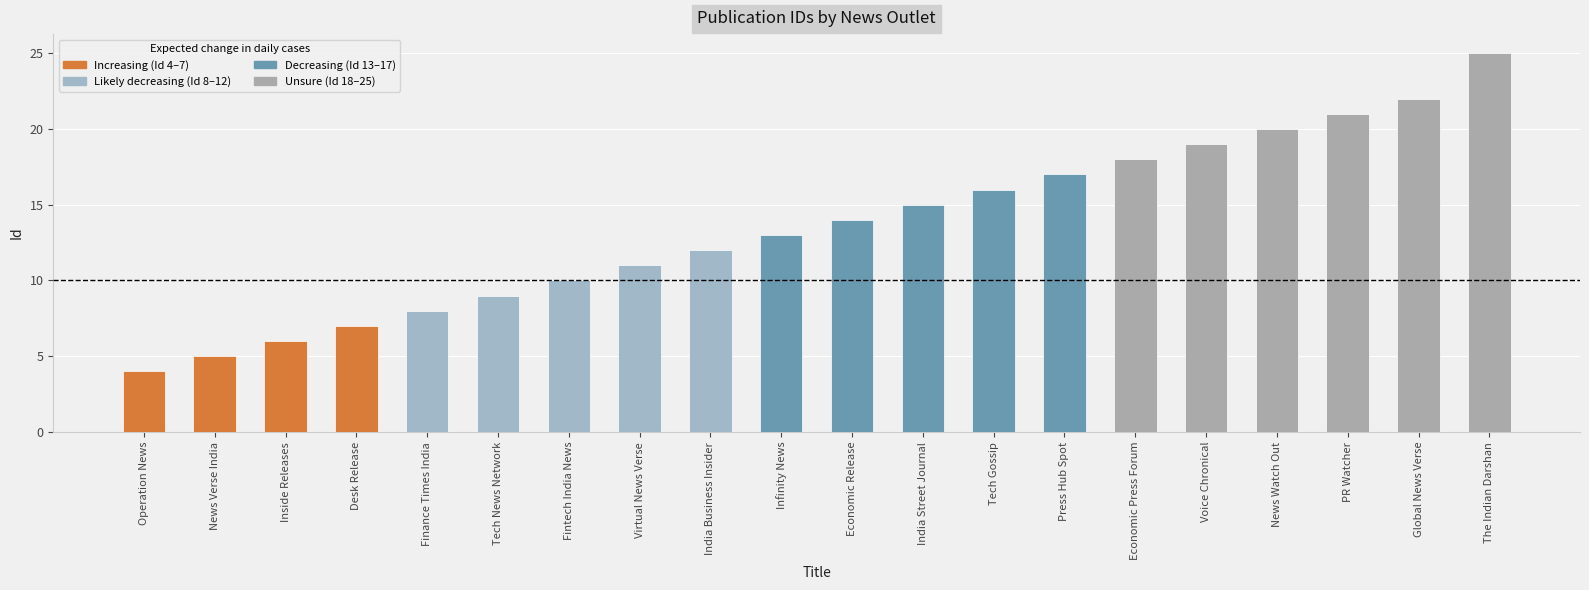

Reading left to right, what are all the values shown in this chart?

Operation News=4	News Verse India=5	Inside Releases=6	Desk Release=7	Finance Times India=8	Tech News Network=9	Fintech India News=10	Virtual News Verse=11	India Business Insider=12	Infinity News=13	Economic Release=14	India Street Journal=15	Tech Gossip=16	Press Hub Spot=17	Economic Press Forum=18	Voice Chronical=19	News Watch Out=20	PR Watcher=21	Global News Verse=22	The Indian Darshan=25